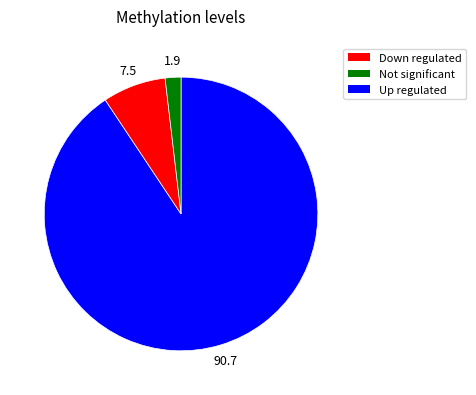

Is there a majority slice in this chart?

Yes